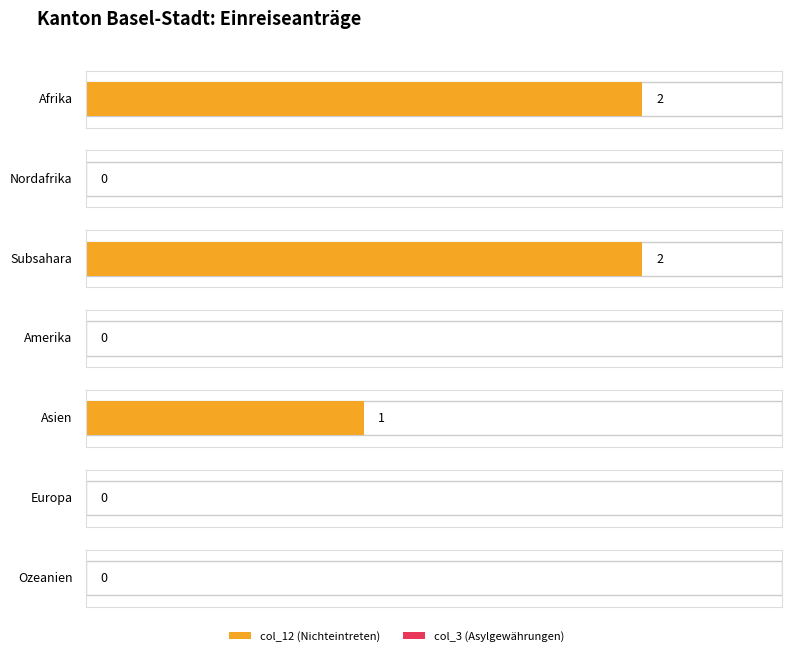

True or false: col_4 and col_8 cross at least once.

False